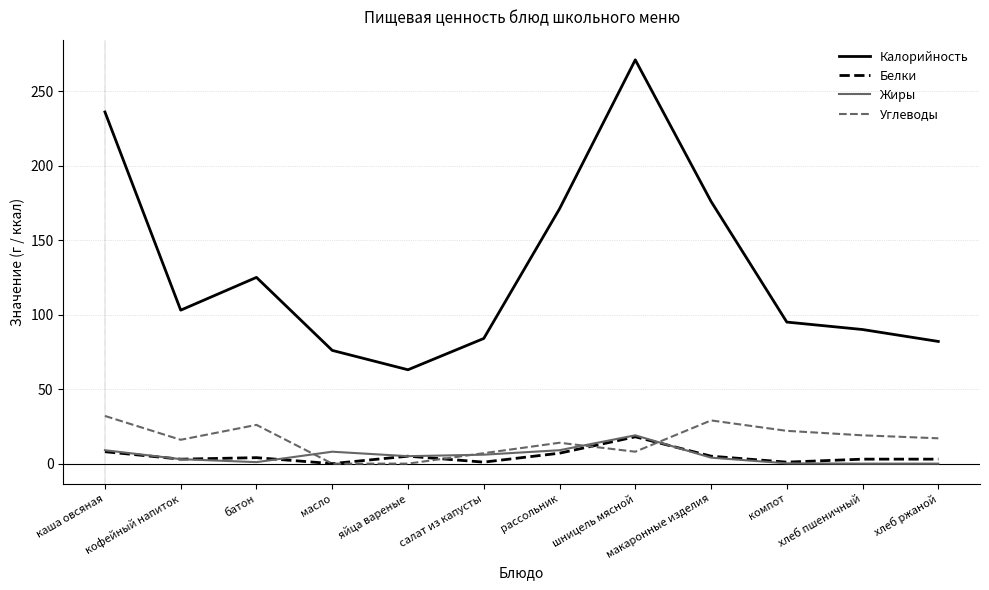

True or false: Белки and Калорийность cross at least once.

False